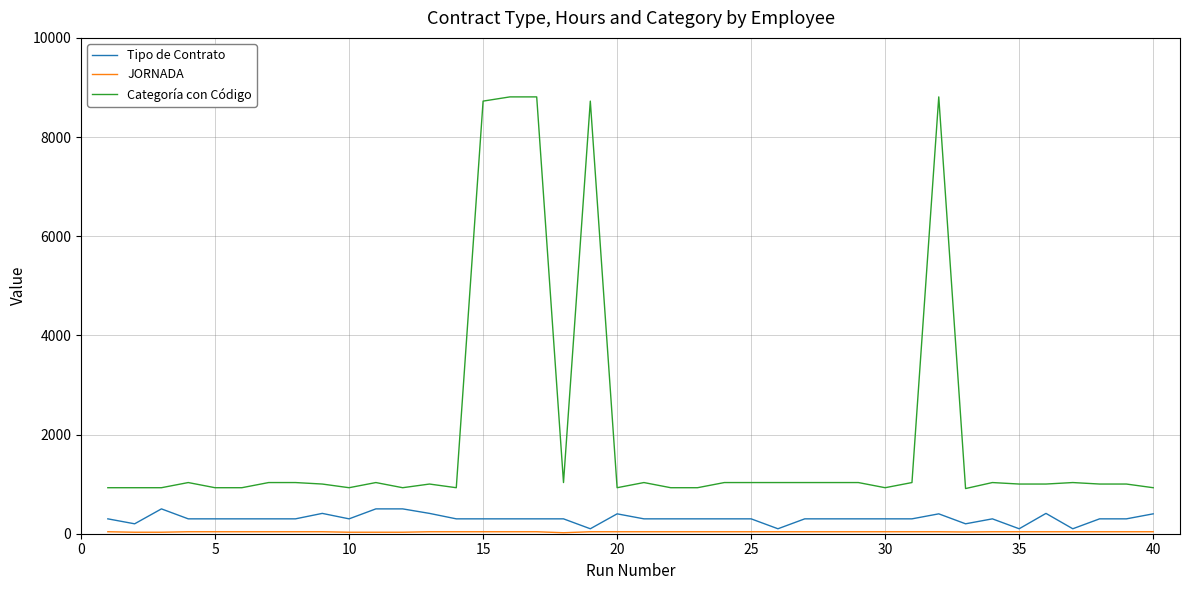

Which series has the widest spread of values?

Categoría con Código